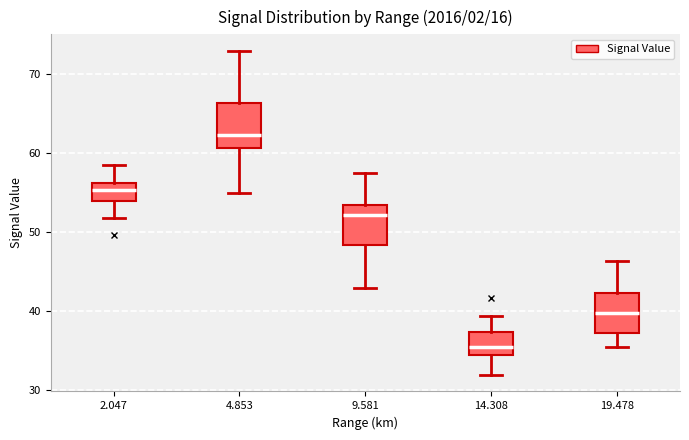

Which box's median line is the highest?

4.853